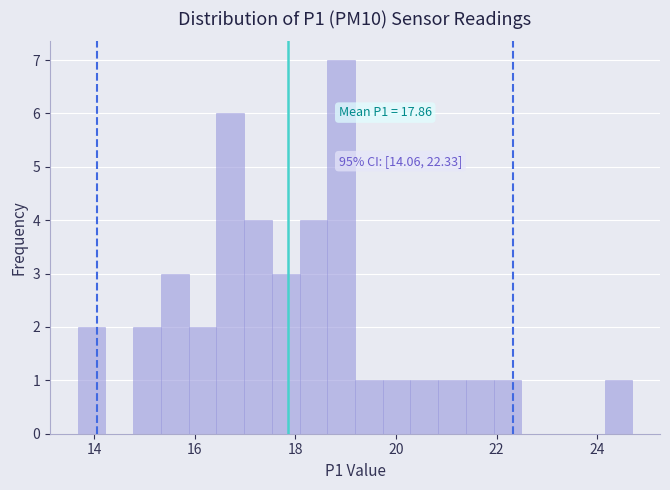

Around what value on the x-axis is the tallest bar? Give the approximate position of its centre, as read against the axis.

19.0